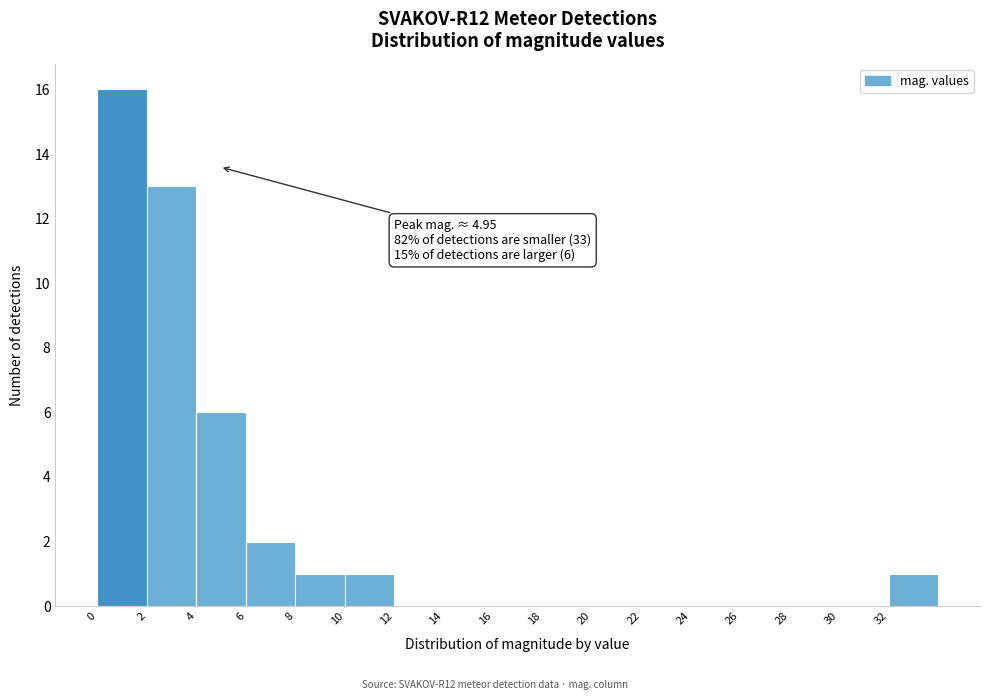

Over which range of the x-axis is the bar tallest?

0 to 2